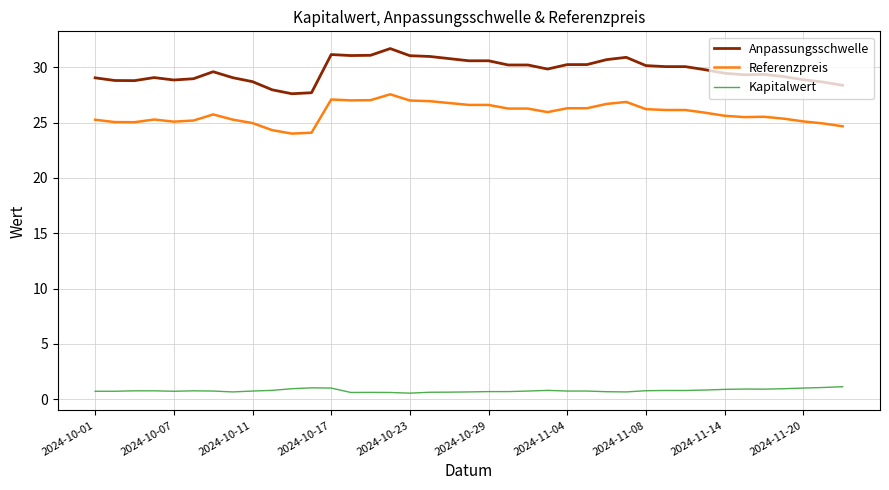

What is the minimum value for Referenzpreis?

24.0